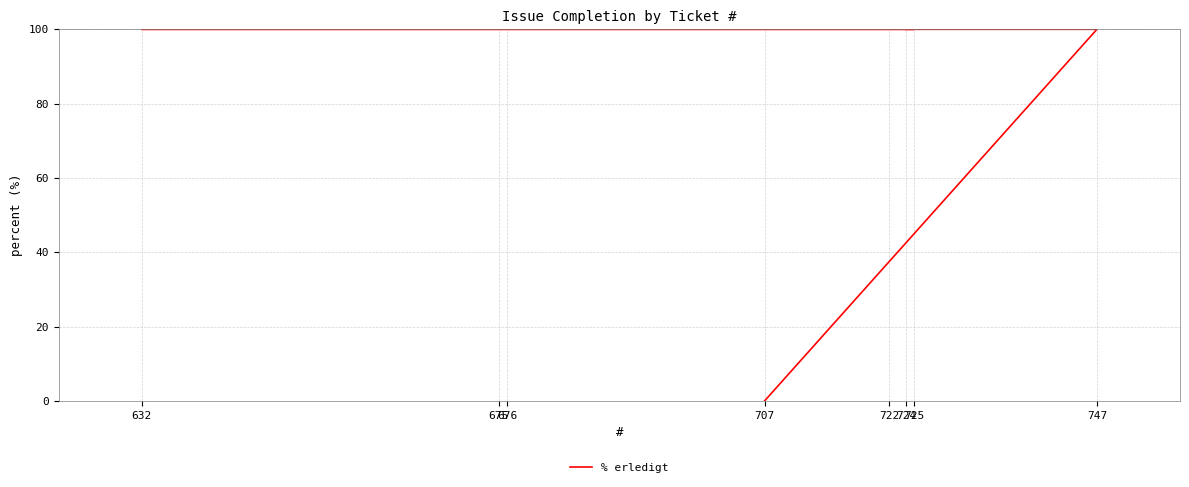

What is the average value?

88